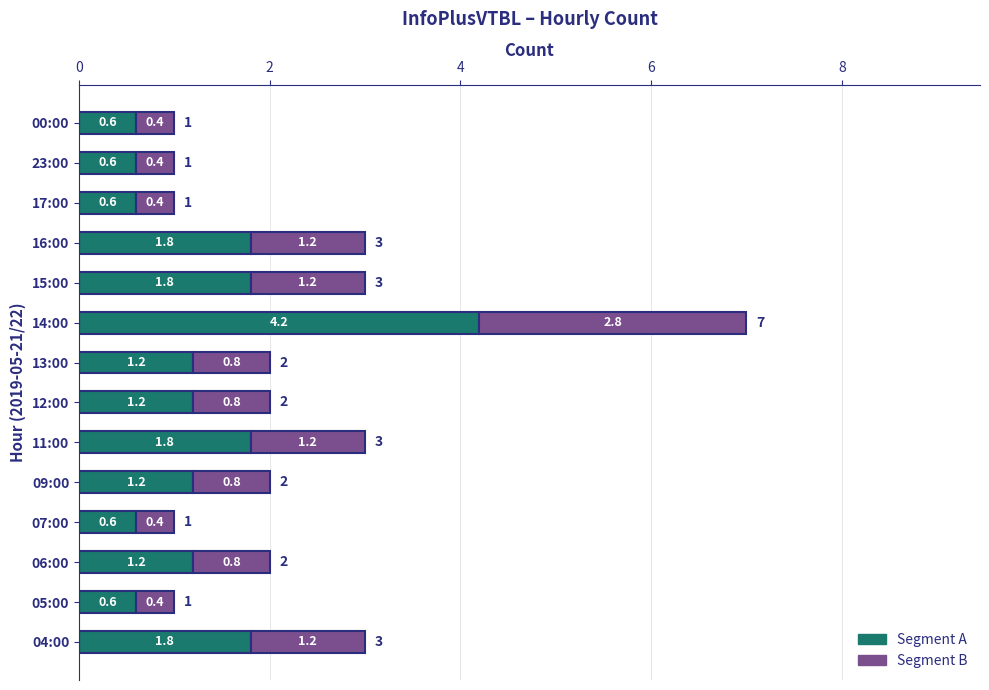

What is the total value across all series at 04:00?

3.0